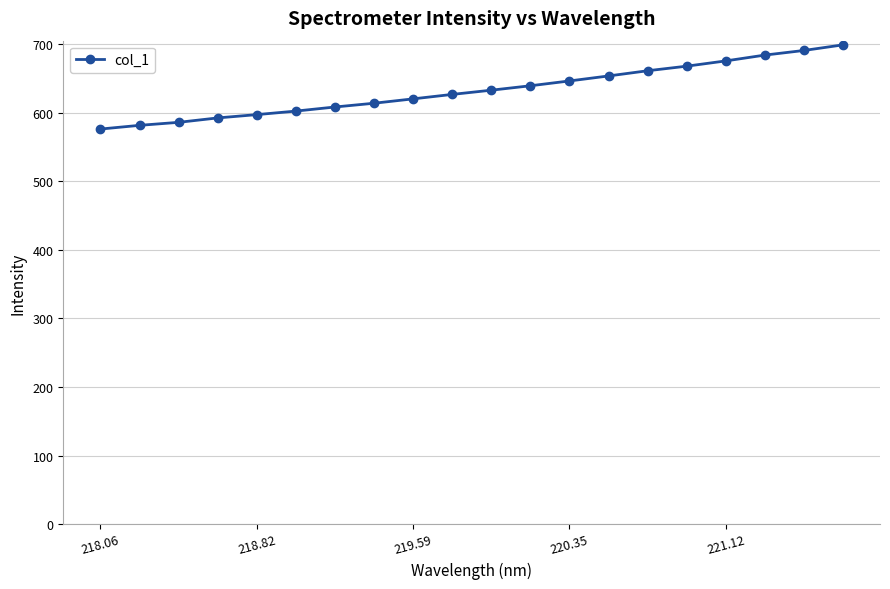

Reading left to right, list all the values displayed in this chart.

576.5	581.9	586.3	592.7	597.6	602.7	608.7	614.2	620.6	627.1	633.2	639.7	646.7	654.0	661.6	668.3	676.0	684.4	691.2	699.4